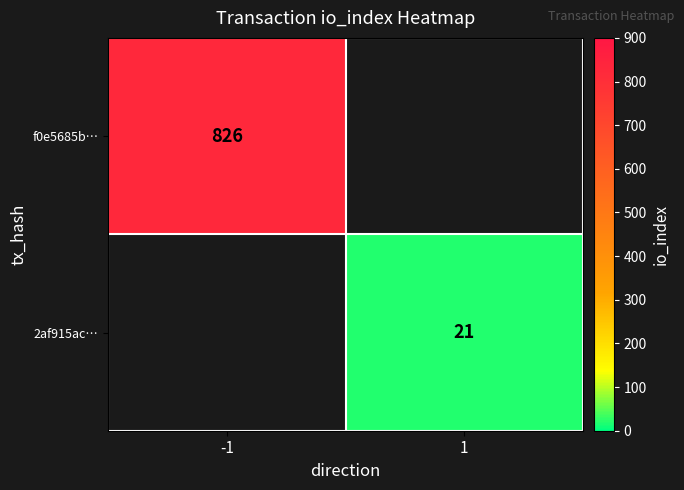

Which category has the highest value across all series?

-1